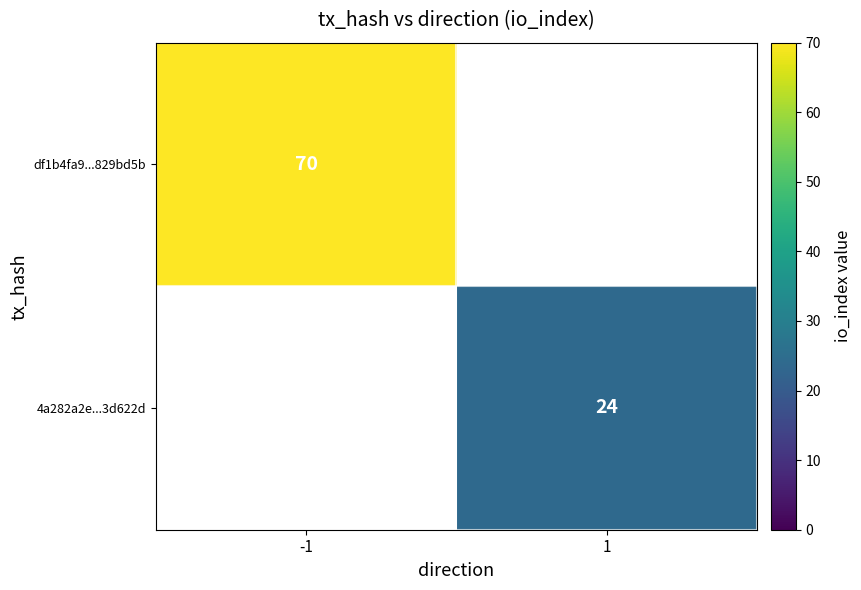

Is it true that df1b4fa9...829bd5b equals 70 at -1?

True